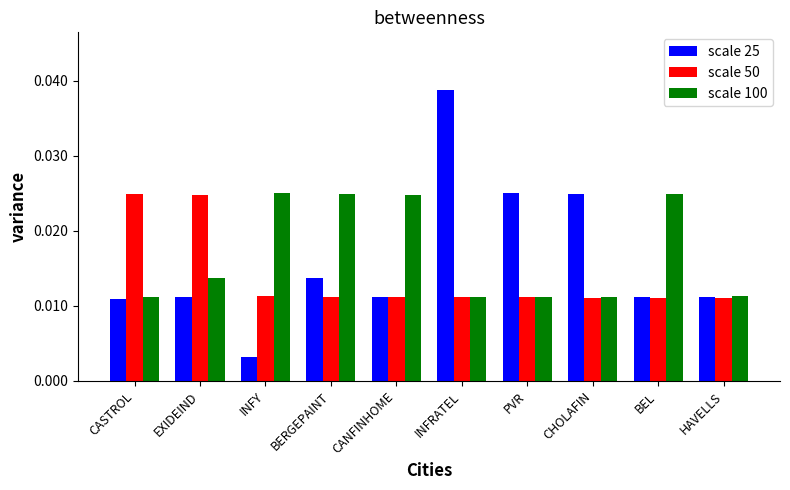

At how many categories does at least one series exceed 0?

10